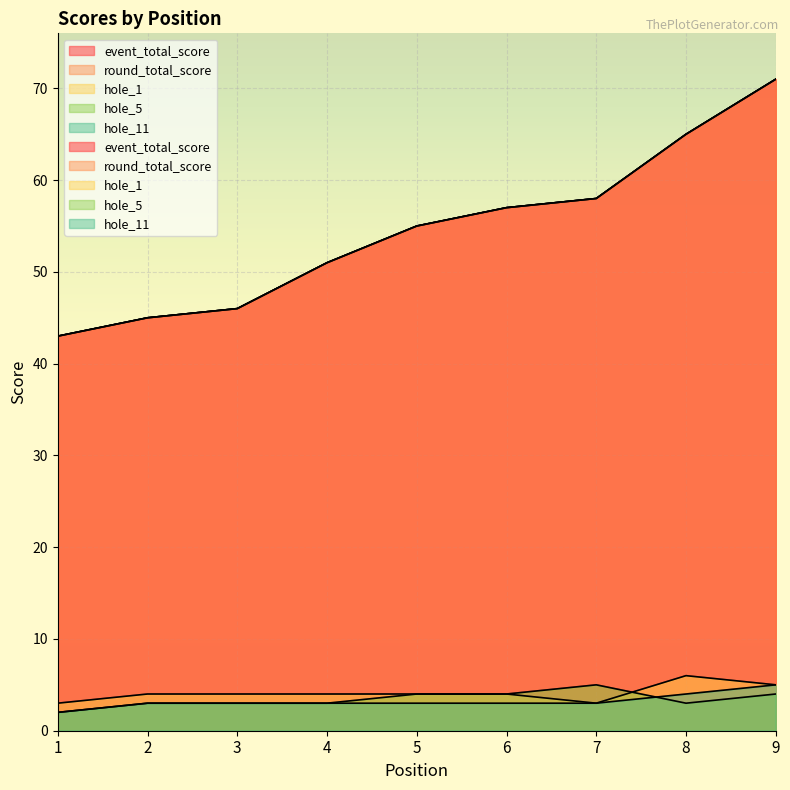

List the labels in order of round_total_score value, largest first.

9, 8, 7, 6, 5, 4, 3, 2, 1